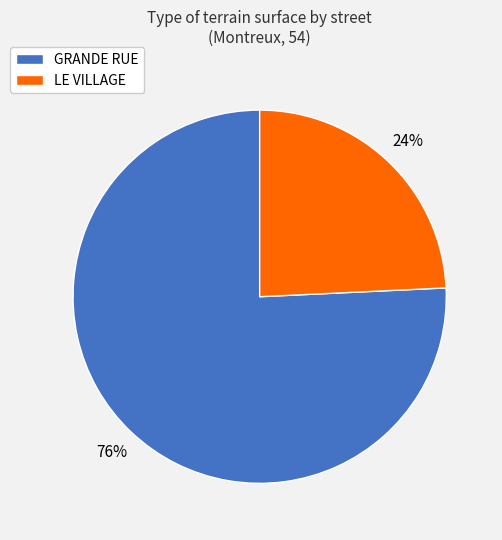

To the nearest percent, what is the difference between the largest and smallest slice percentages?

52%